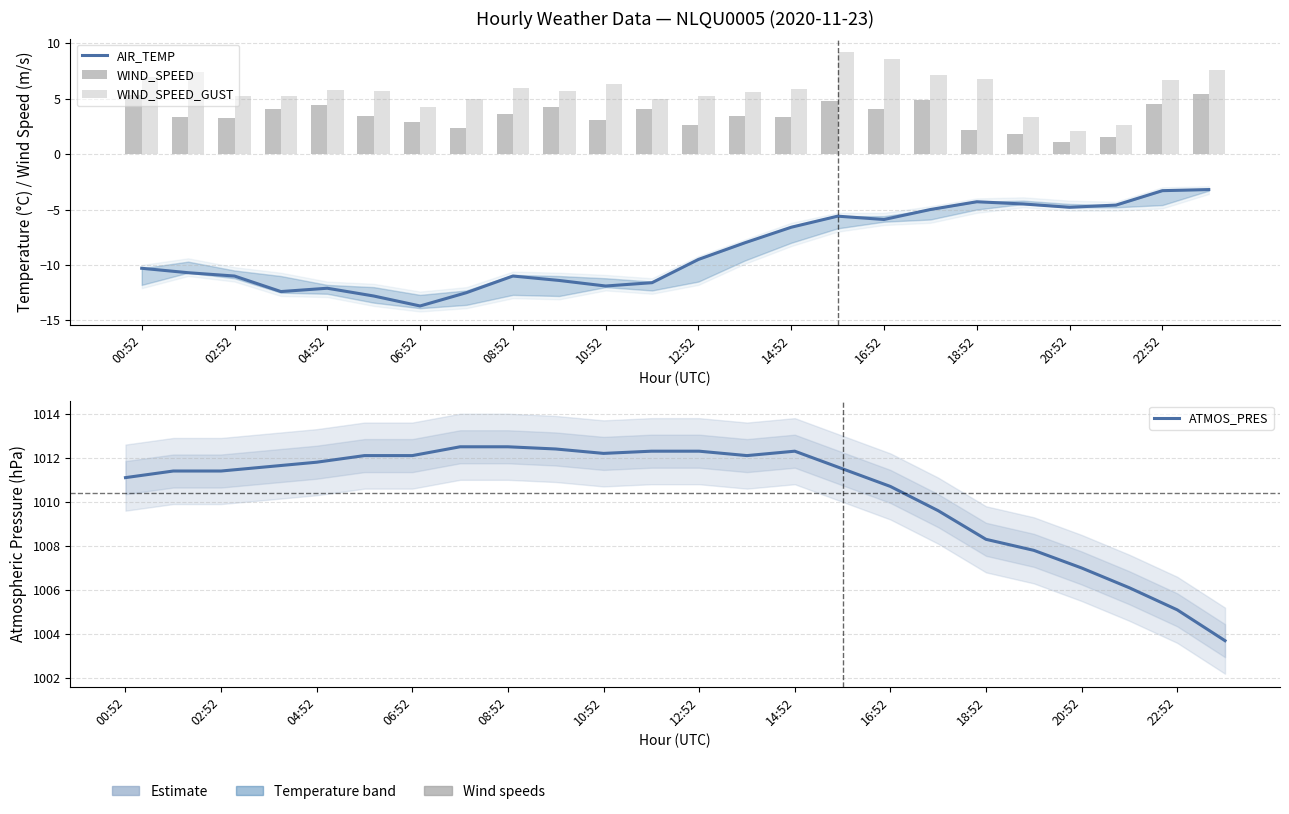

What position from the left is 20:52?

21